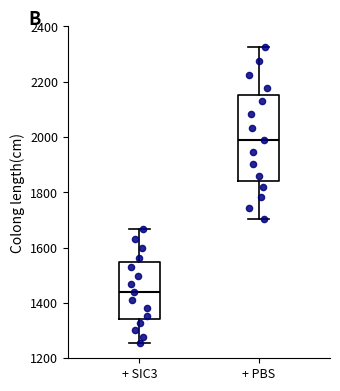

Which box is the tallest, from its lower edge to its upper edge?

+ PBS